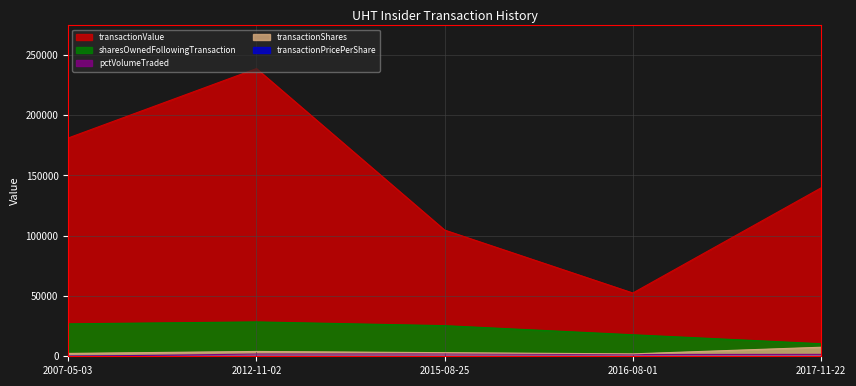

Which series changed the most between 2016-08-01 and 2017-11-22?

transactionValue